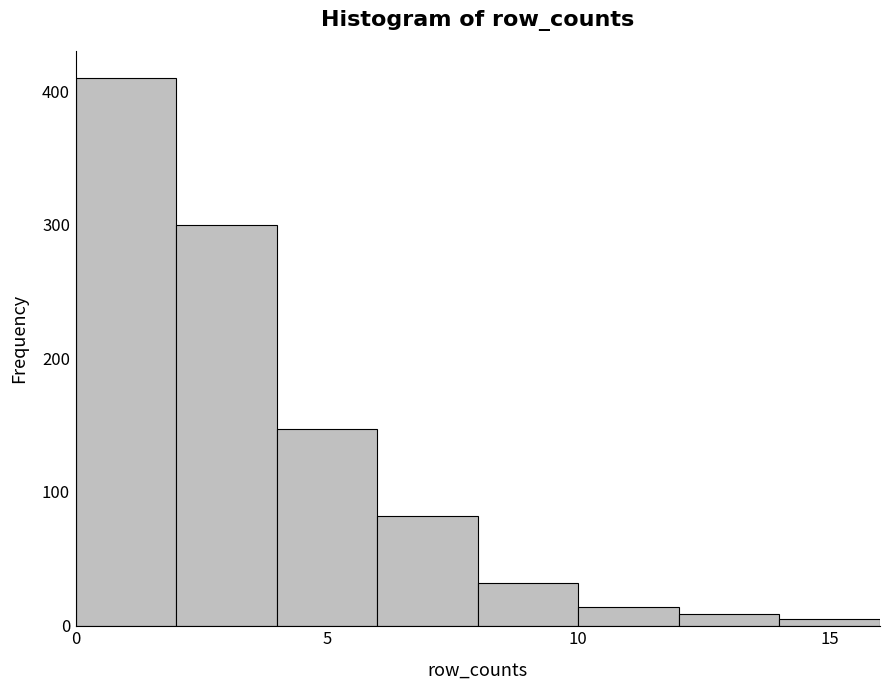

How tall is the bar that spans 6 to 8 on the x-axis? The values are not printed on the chart, so give them approximately, as read against the axis.

80